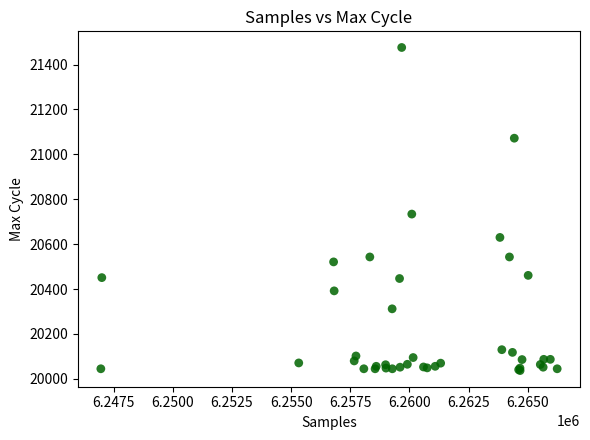

What Y value in the scatter plot is closest to 20756?

20734